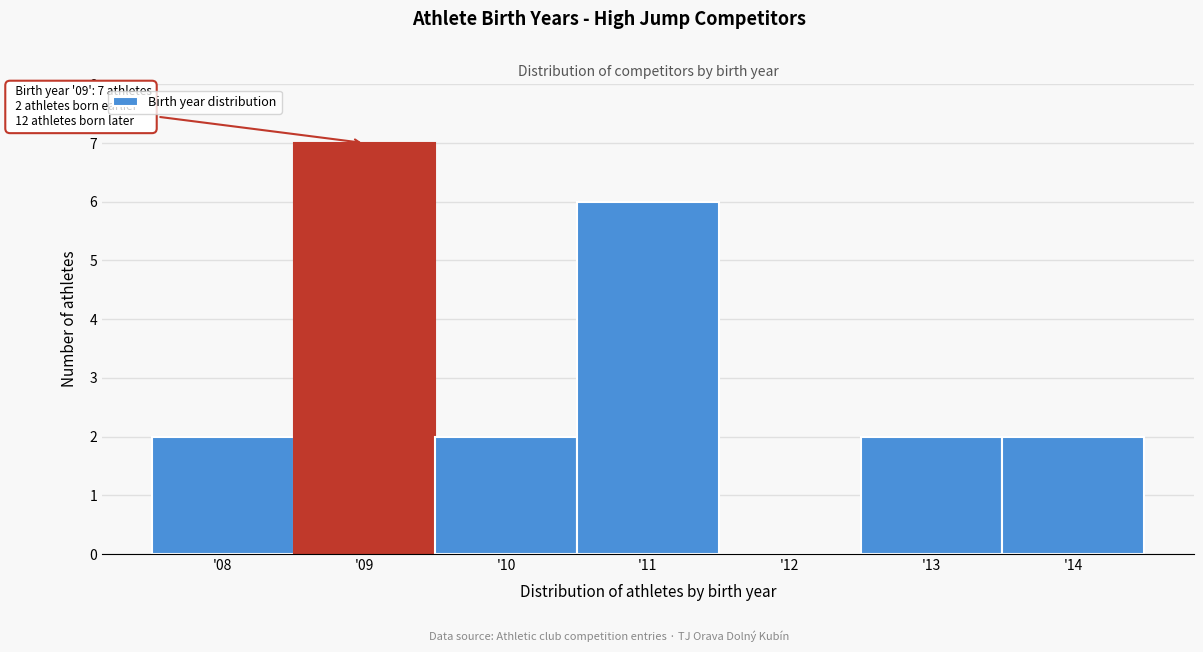

Which range on the x-axis has the tallest bar?

8.5 to 9.5